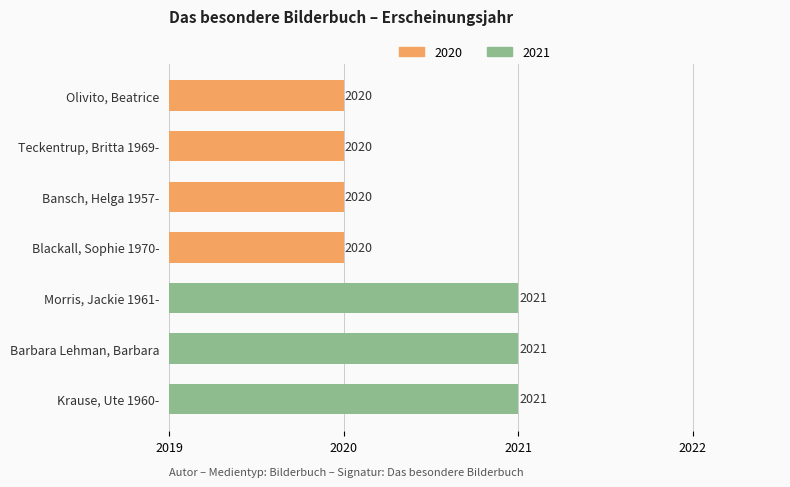

What is the smallest value displayed?

2020